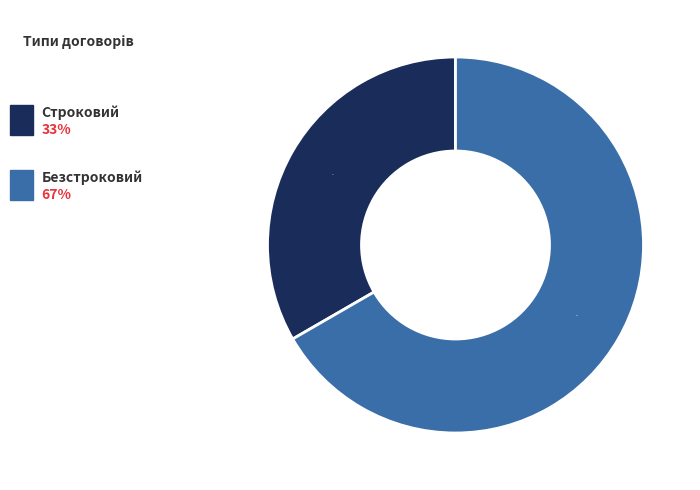

To the nearest percent, what is the average slice percentage?

50%